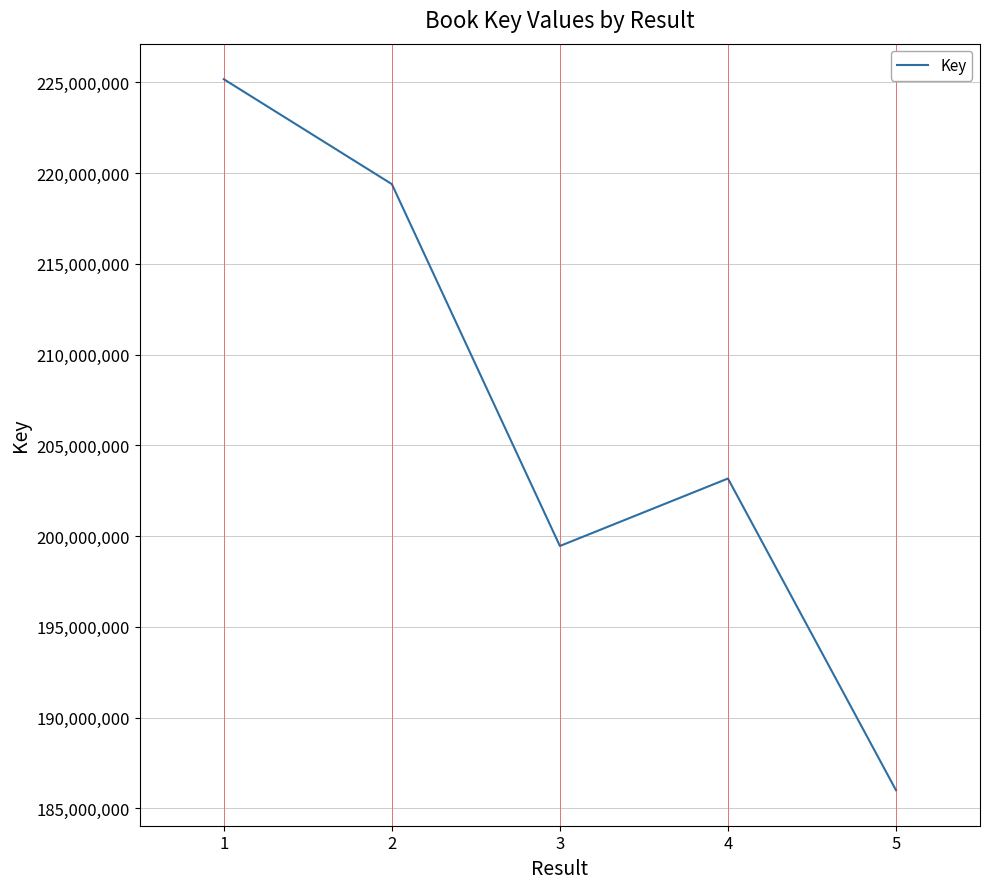

What is the average value?

206640565